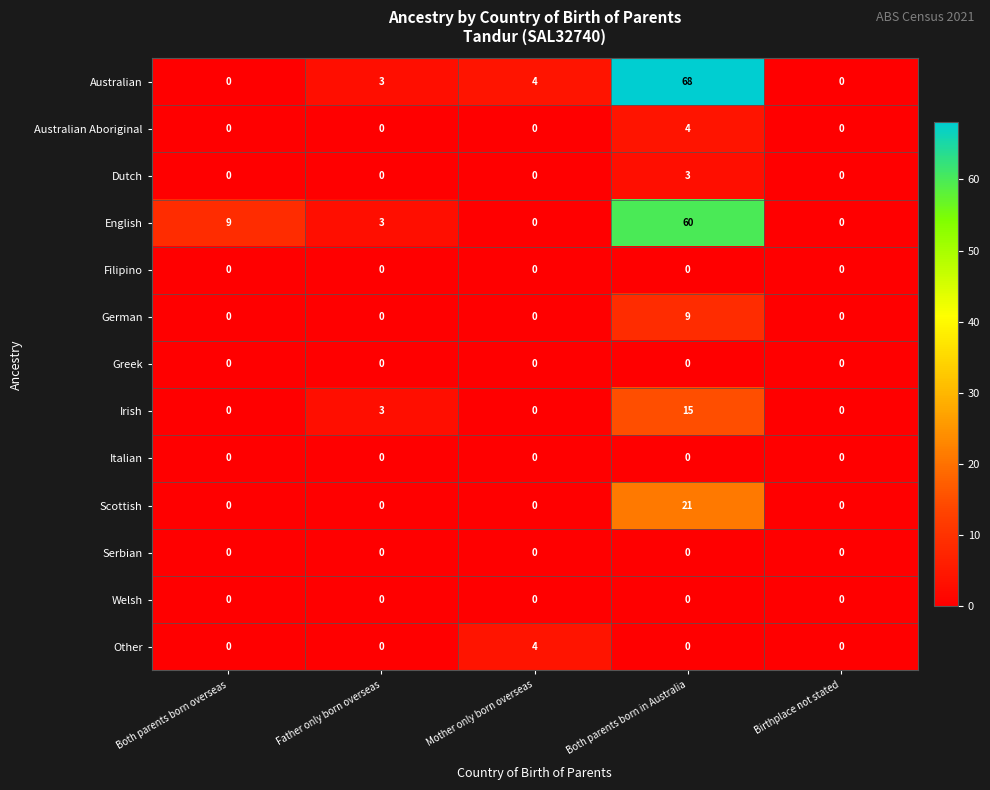

Between Both parents born overseas and Birthplace not stated, which series saw the biggest shift?

English